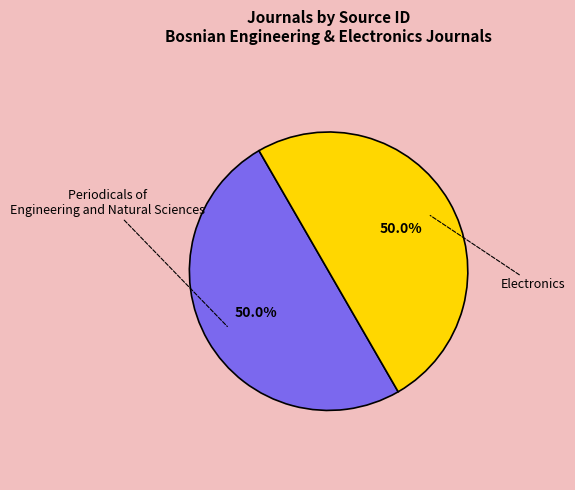

To the nearest percent, what is the combined percentage of Electronics and Periodicals of Engineering and Natural Sciences?

100%